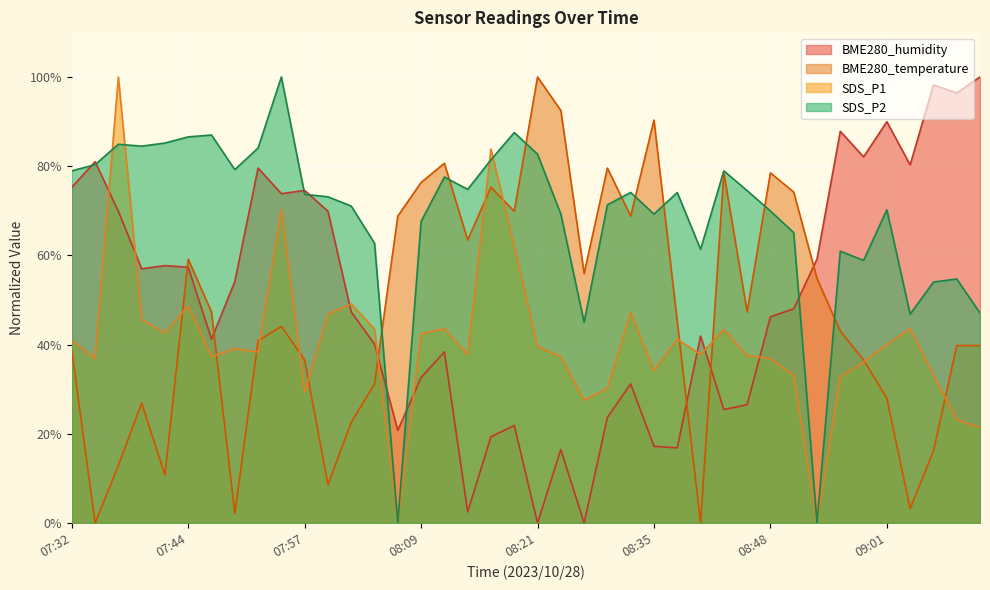

Count the number of data series in this chart.

4